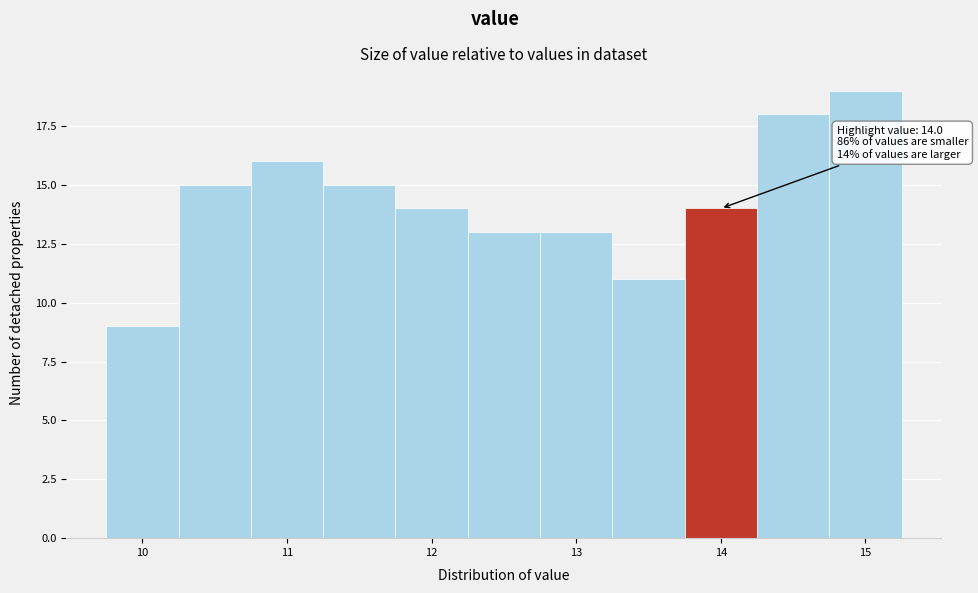

Which range on the x-axis has the tallest bar?

14.75 to 15.25